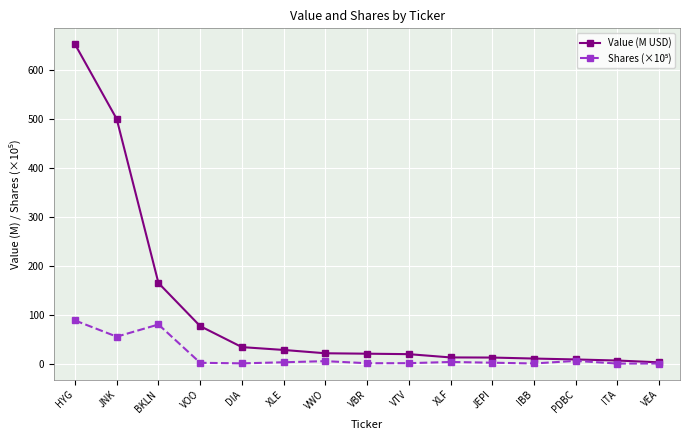

True or false: Value (M USD) has a value of 28.5 at XLE.

True